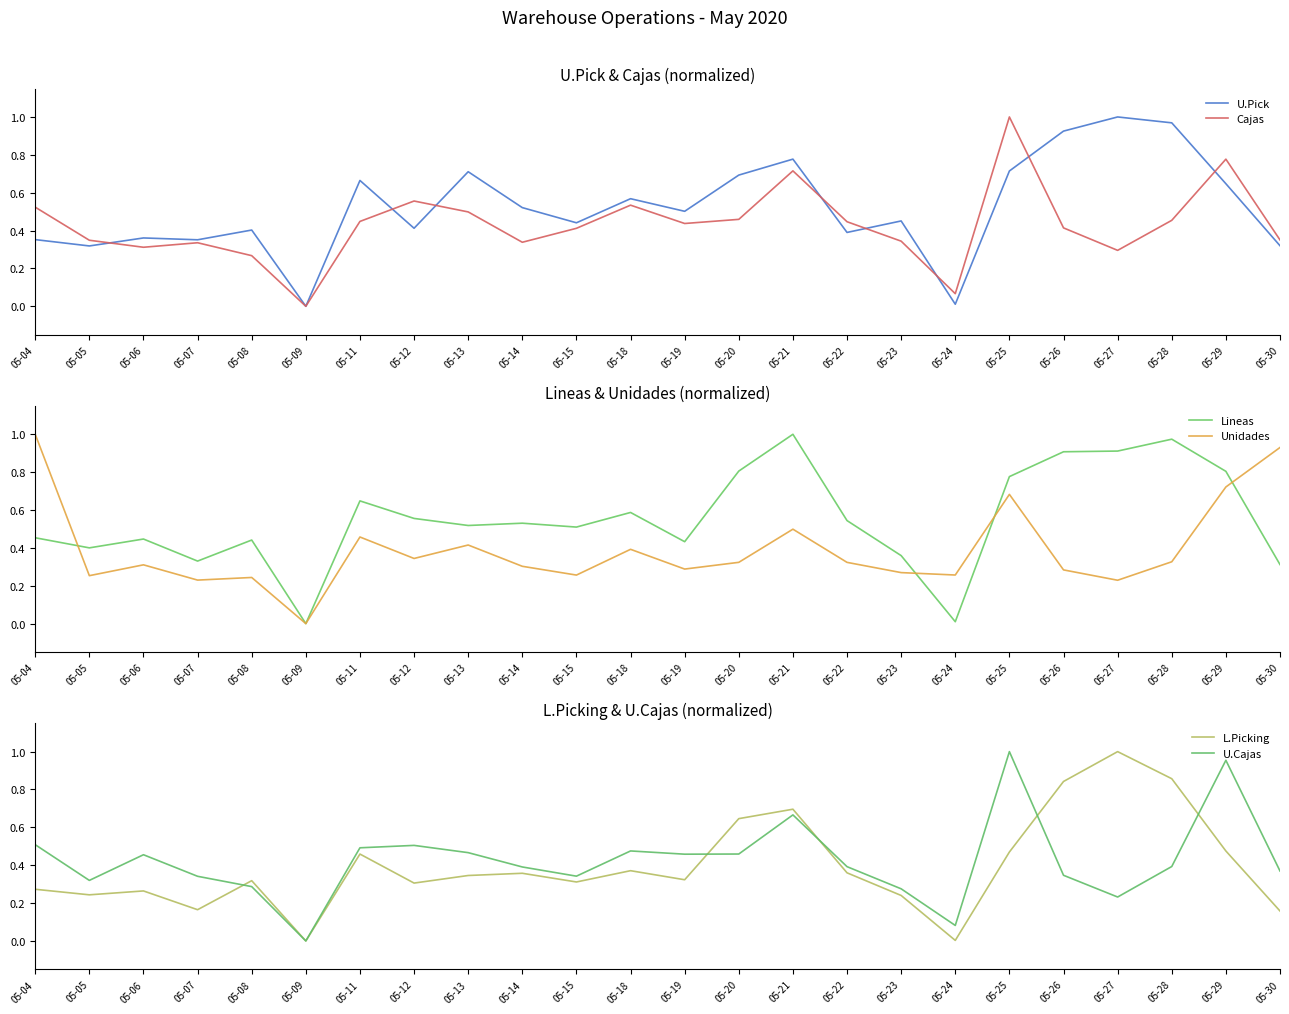

The value of U.Pick at 05-14 is 0.8. True or false?

False